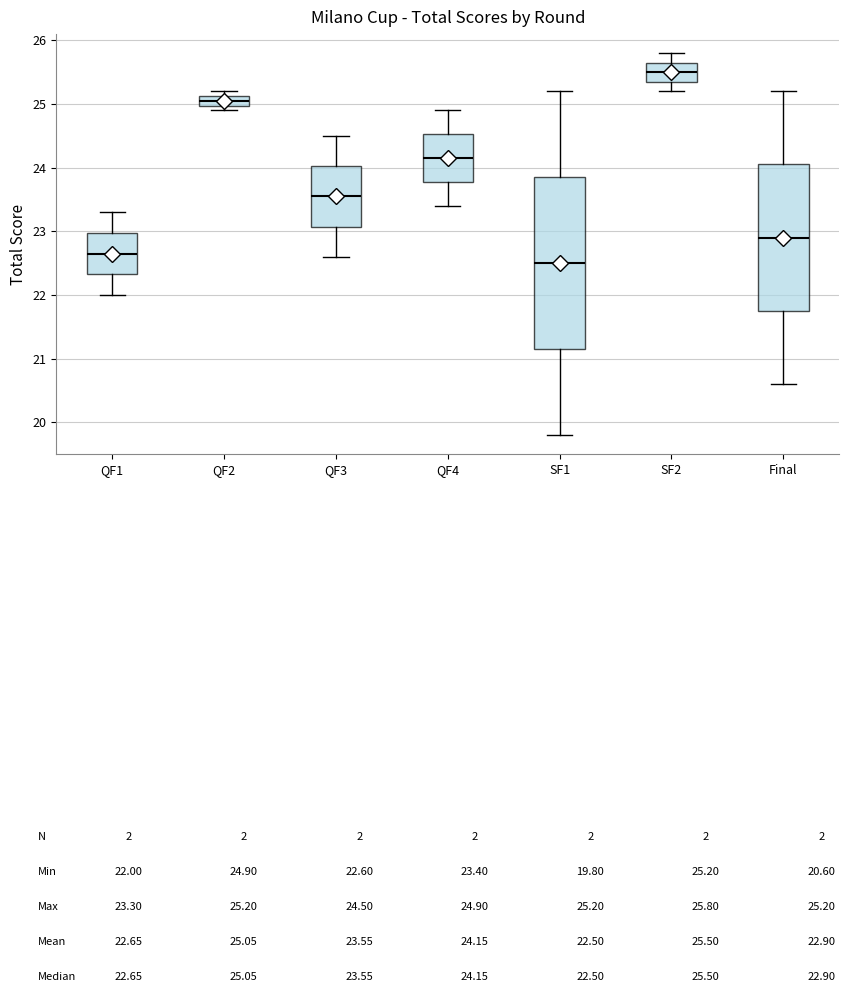

Which box's median line is the lowest?

SF1